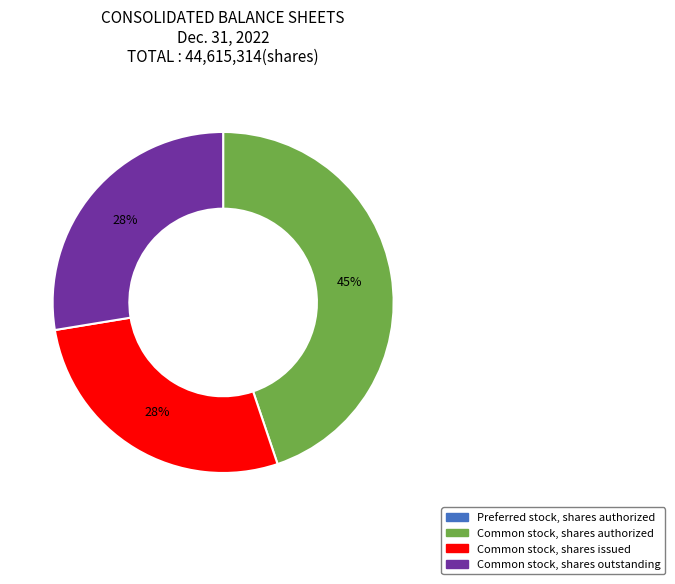

To the nearest percent, what is the average slice percentage?

25%